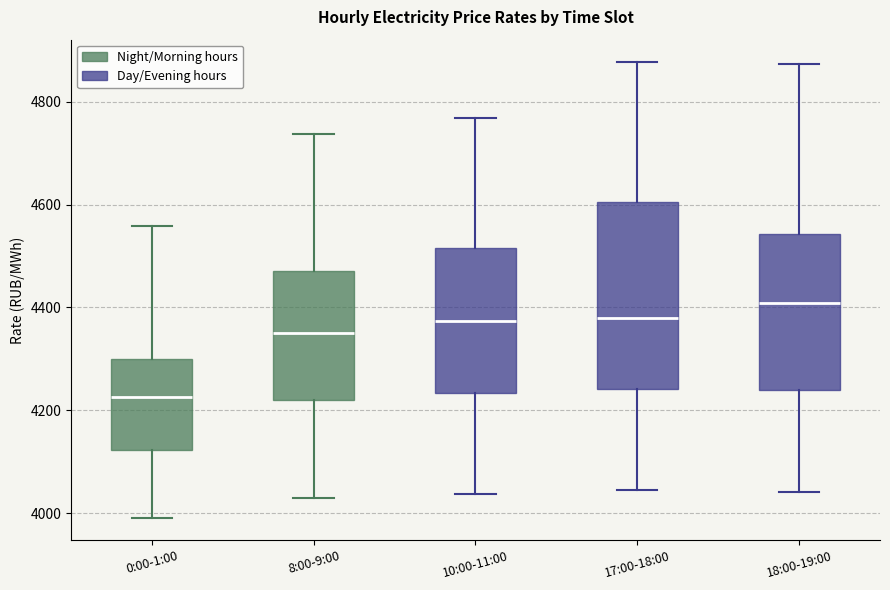

Where does the upper whisker of the box for 10:00-11:00 end on the y-axis? The values are not printed on the chart, so give them approximately, as read against the axis.

4760